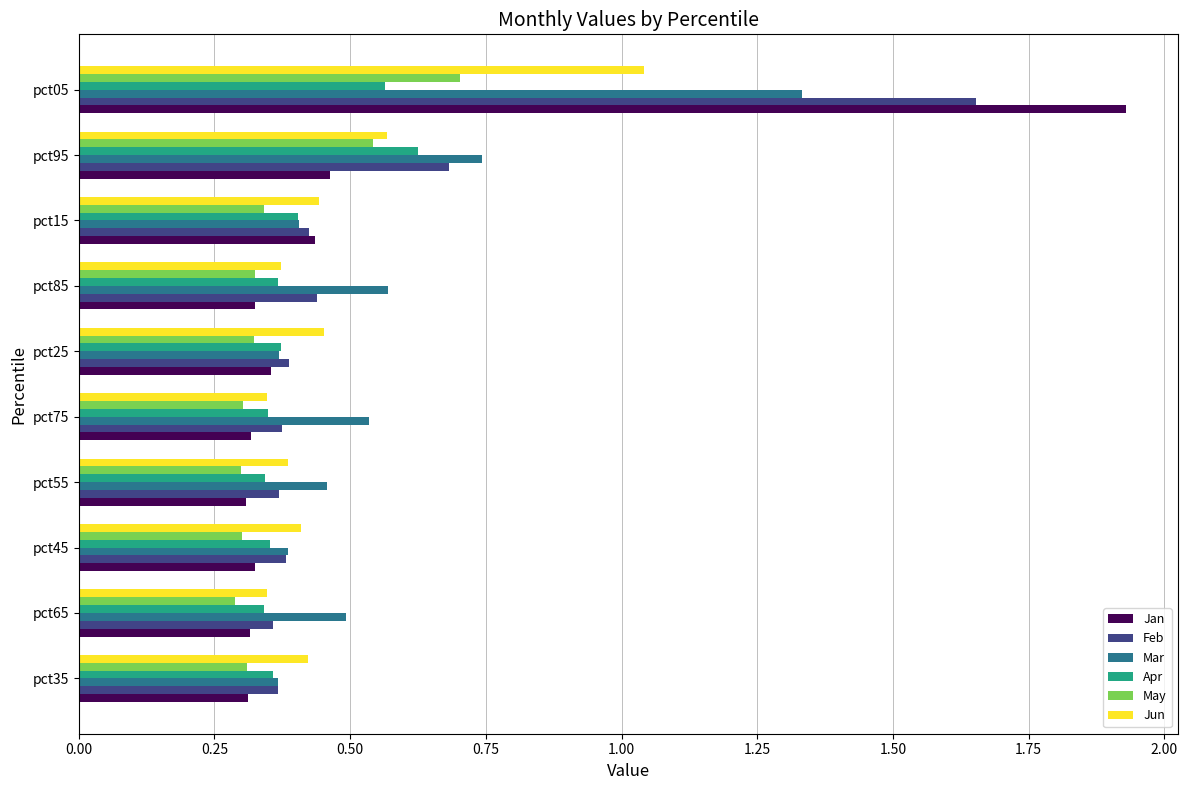

At how many categories does at least one series exceed 0?

10